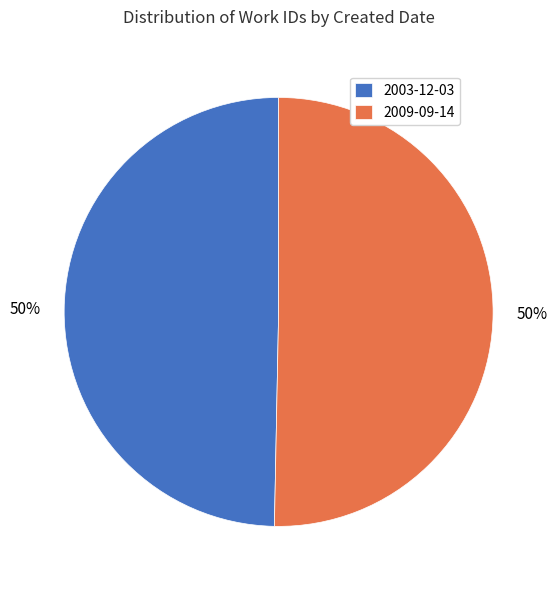

Is the sum of 2003-12-03 and 2009-09-14 greater than half?

Yes